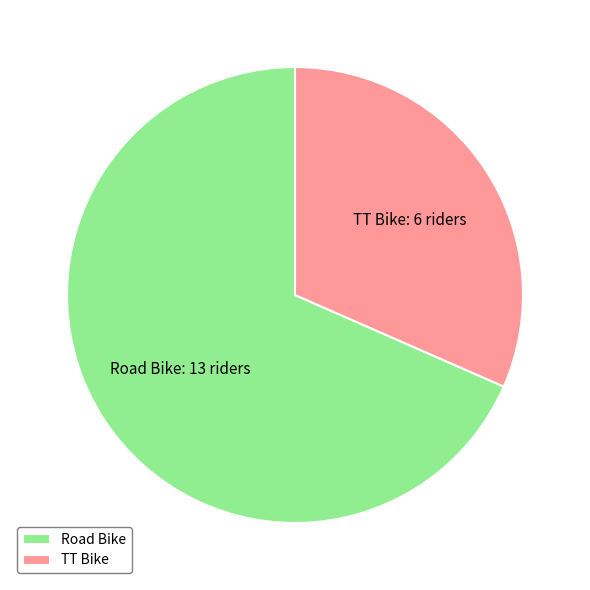

Is it true that Road Bike is 81% of the pie?

False